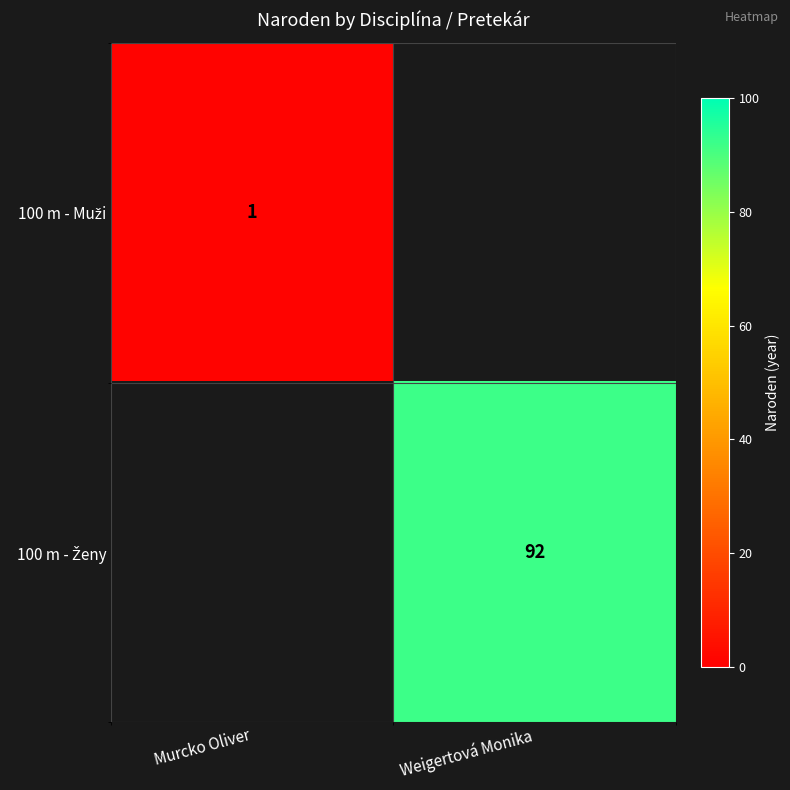

What value does the 100 m - Muži series have at Murcko Oliver?

1.0